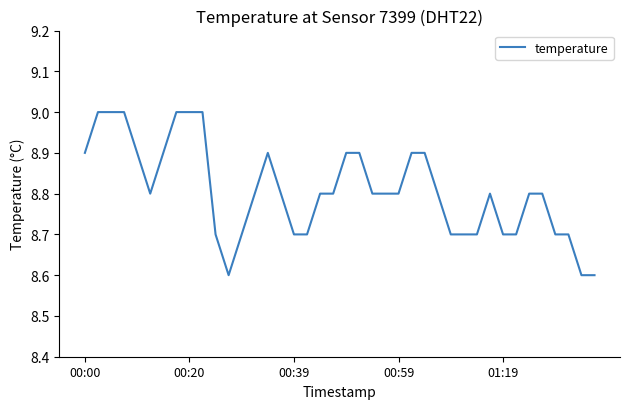

What is the difference between the maximum and minimum values?

0.4